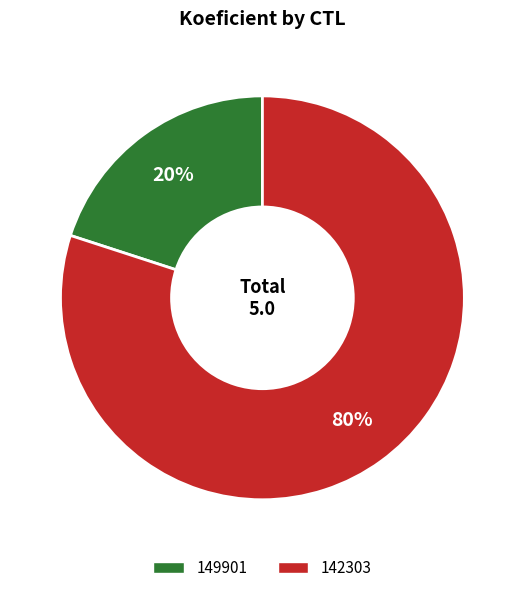

Which slice is the largest?

142303